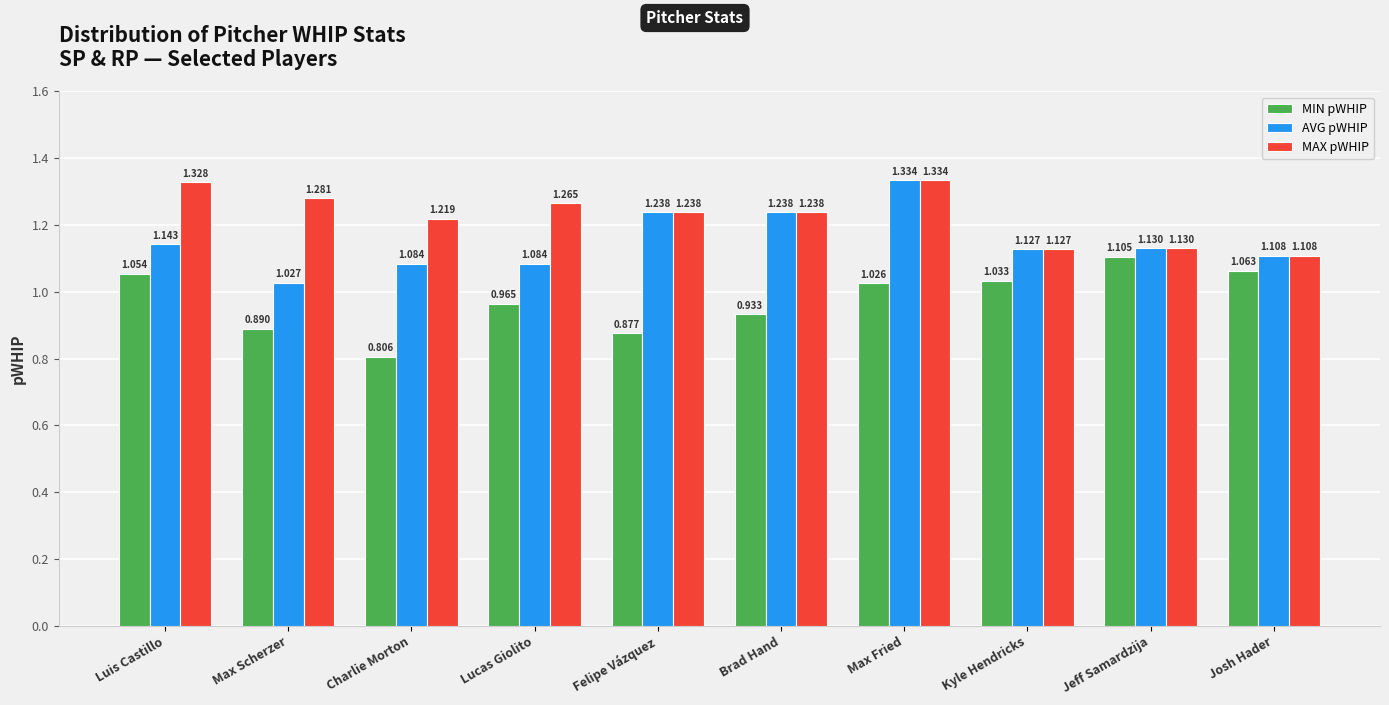

Where is MIN pWHIP nearest to the value 0?

Charlie Morton